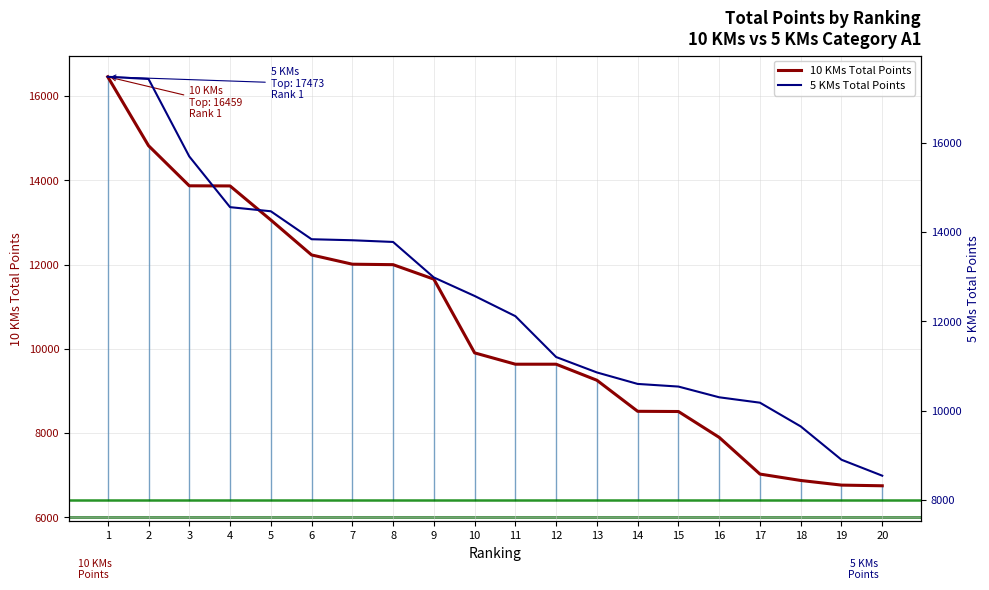

What is the maximum value shown in the chart?

17473